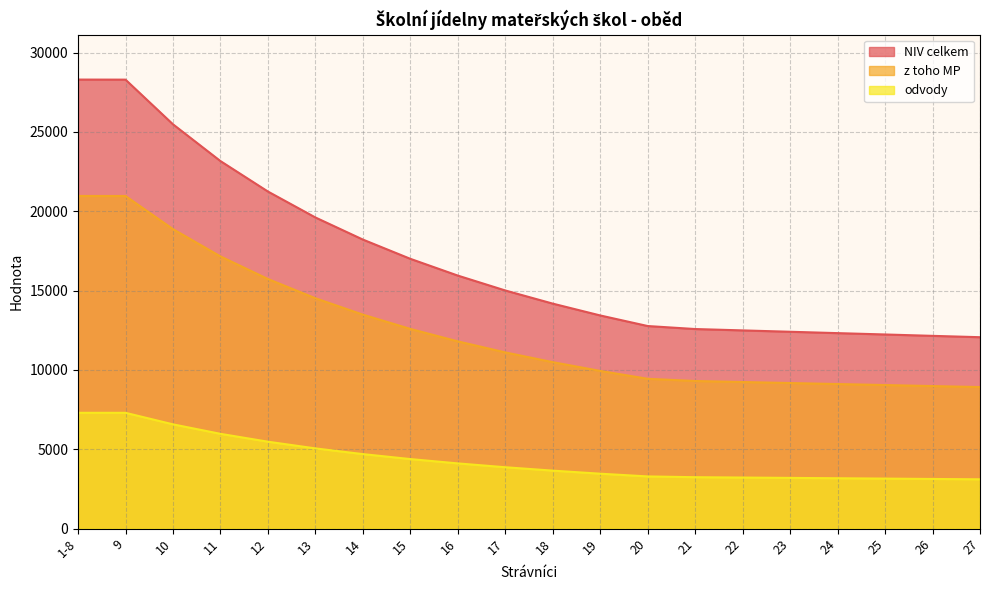

Which label corresponds to the largest value in the chart?

1-8